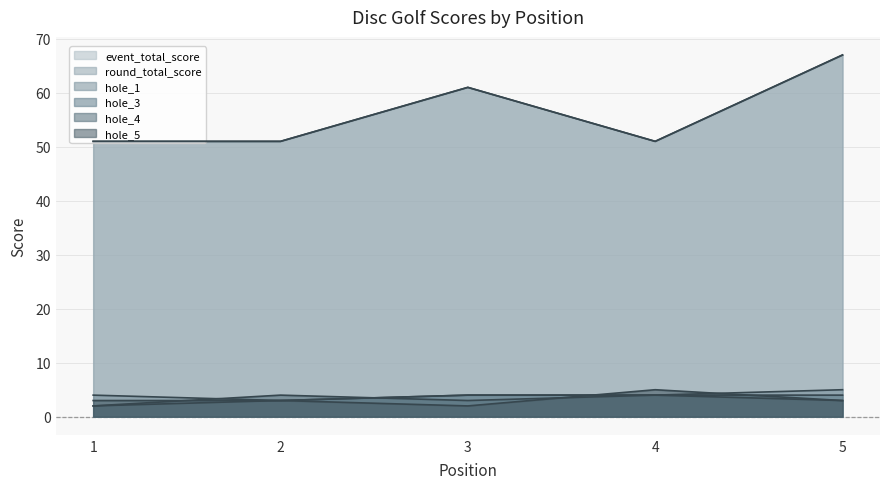

Rank the series at 5 from lowest to highest value.

hole_4, hole_5, hole_3, hole_1, event_total_score, round_total_score